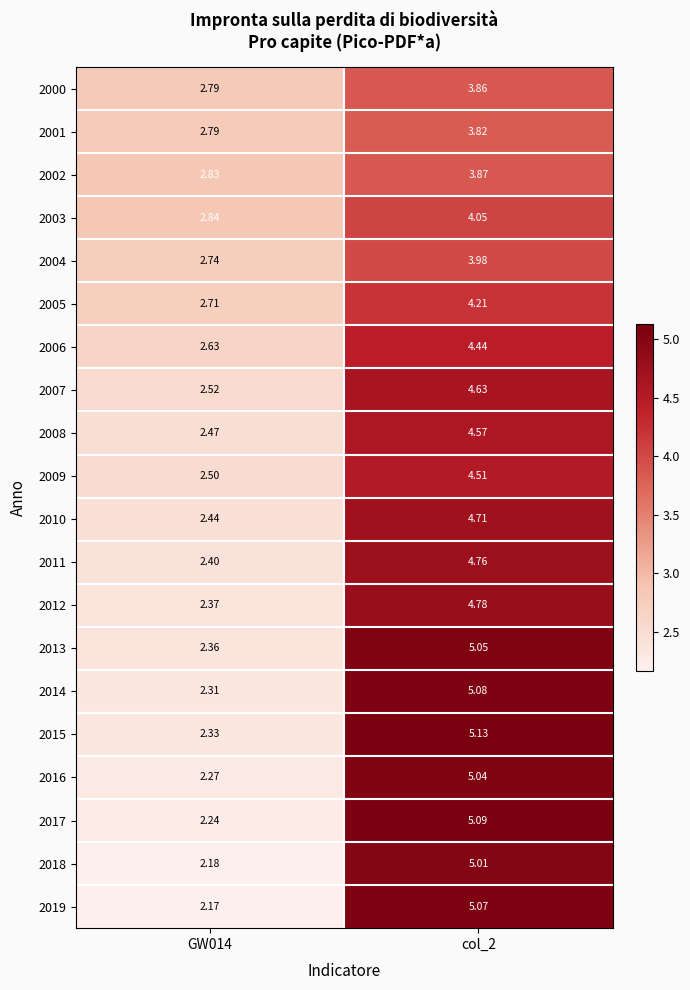

How many data points does each series have?

2